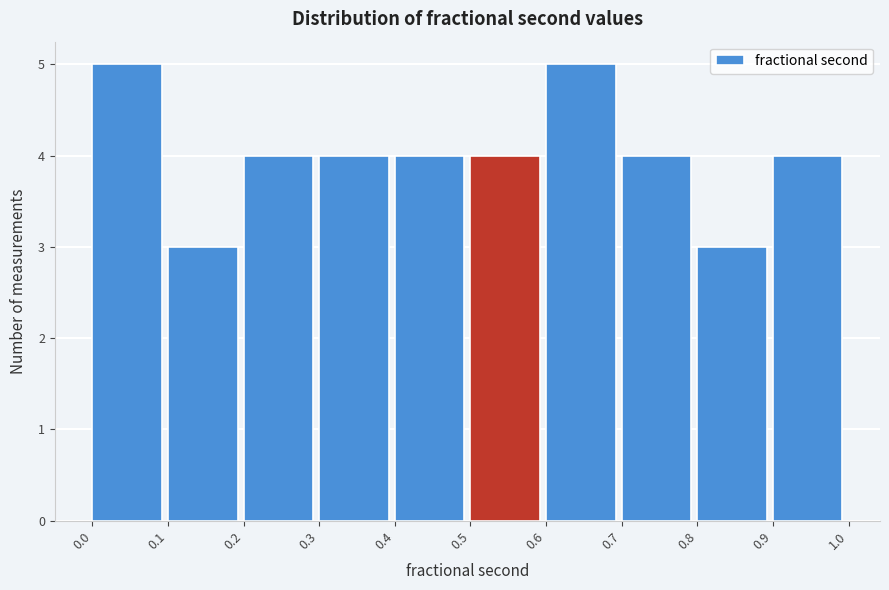

Reading left to right, transcribe this chart: for each bar, give the range it covers on the x-axis and its height. The values are not printed on the chart, so give them approximately, as read against the axis.

0.0 to 0.1: 5
0.1 to 0.2: 3
0.2 to 0.3: 4
0.3 to 0.4: 4
0.4 to 0.5: 4
0.5 to 0.6: 4
0.6 to 0.7: 5
0.7 to 0.8: 4
0.8 to 0.9: 3
0.9 to 1.0: 4